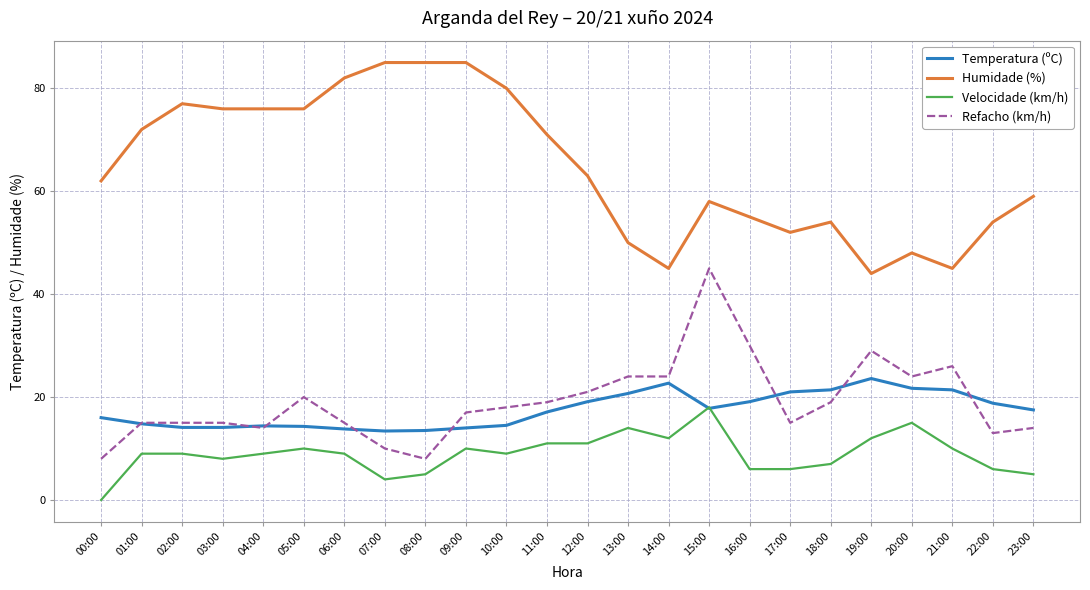

True or false: Humidade (%) and Refacho (km/h) intersect in this chart.

False